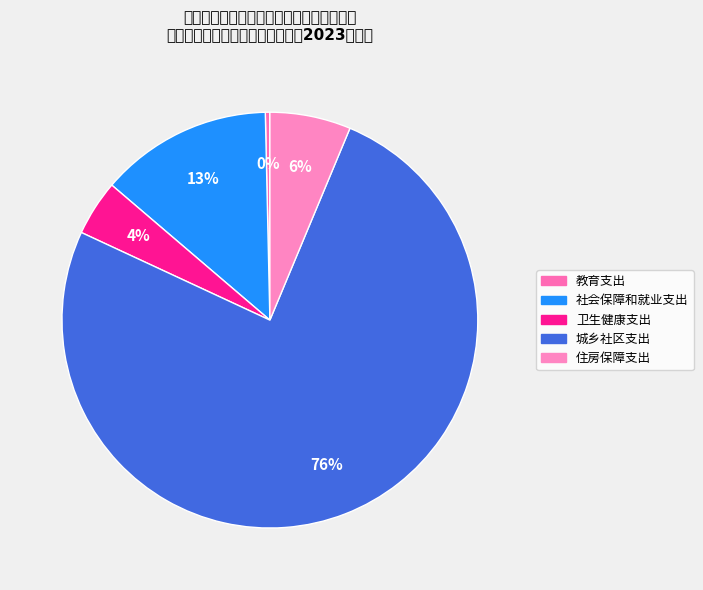

What percentage is the 社会保障和就业支出 slice, to the nearest percent?

13%